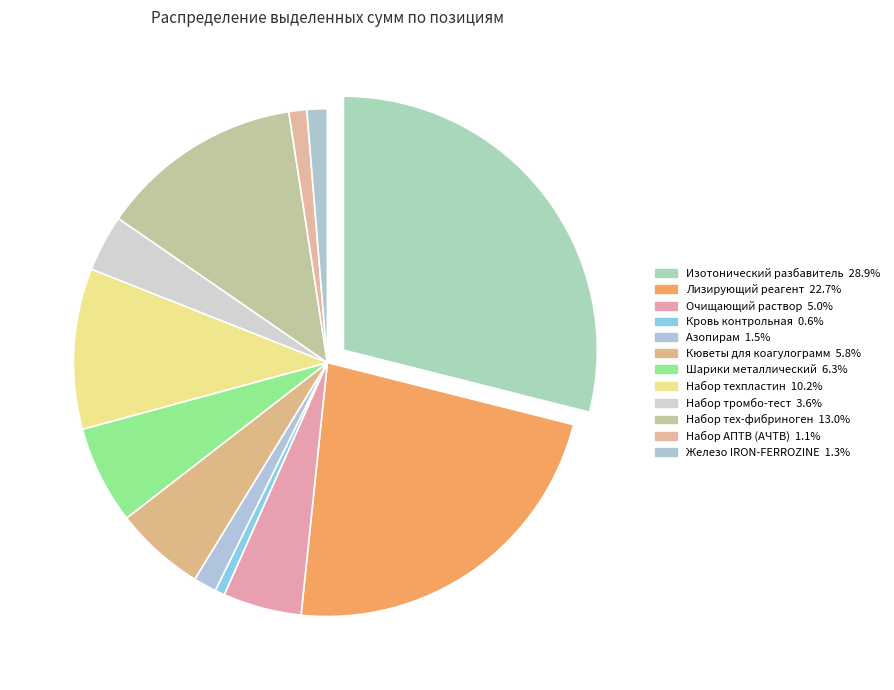

The Набор техпластин slice represents 20% of the pie. True or false?

False